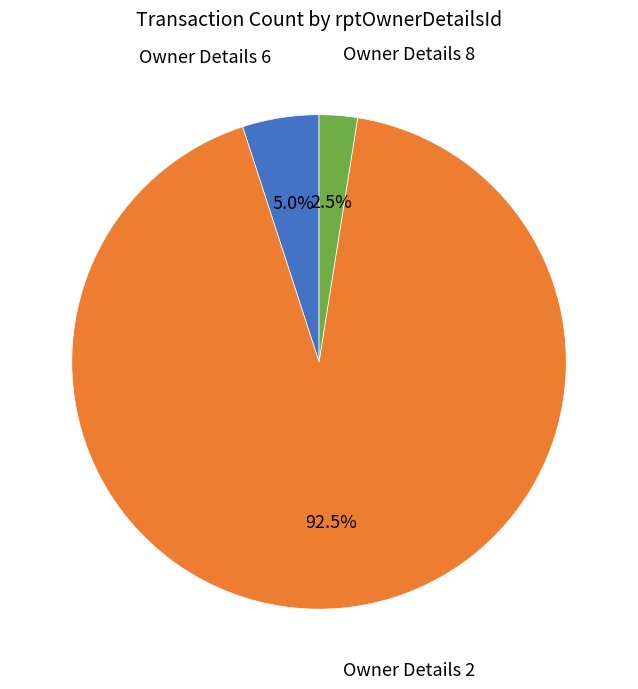

Which slice is the largest?

Owner Details 2